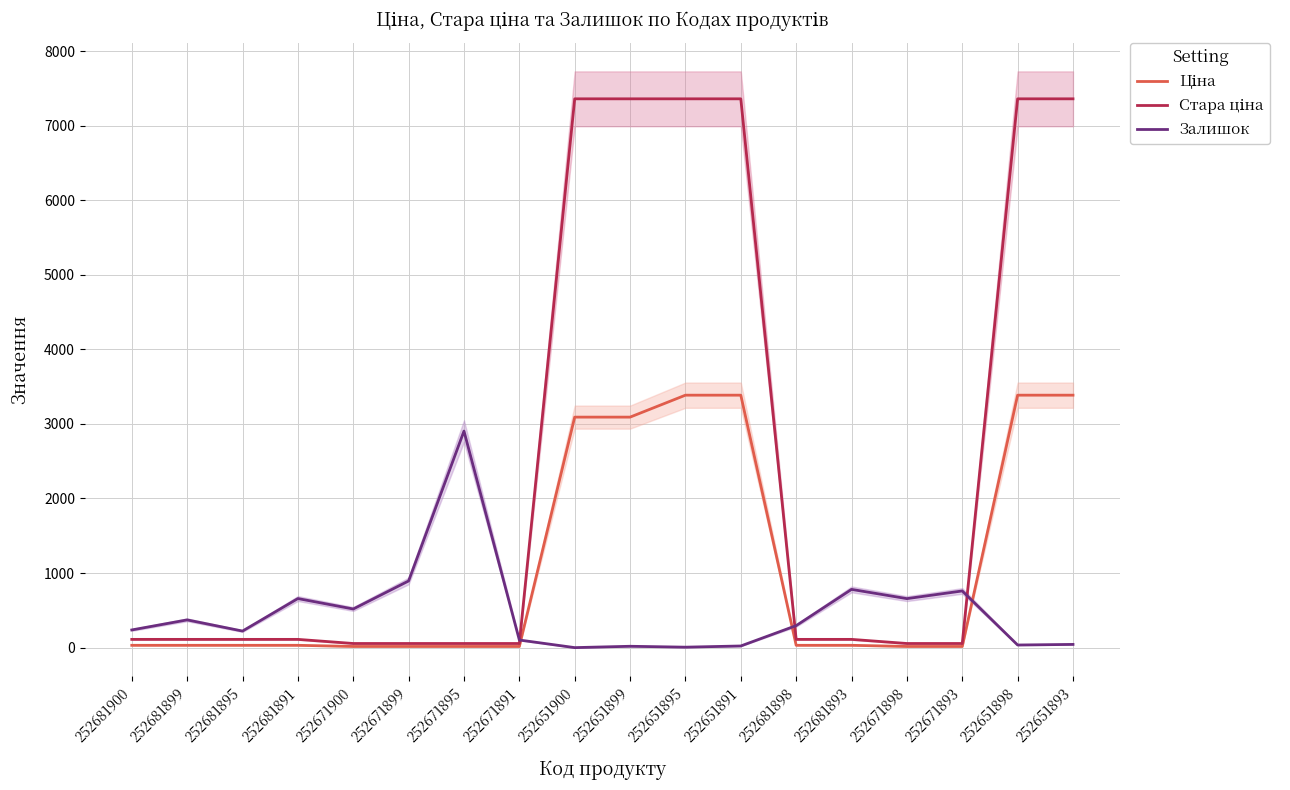

The value of Стара ціна at 252671891 is 12.6. True or false?

False